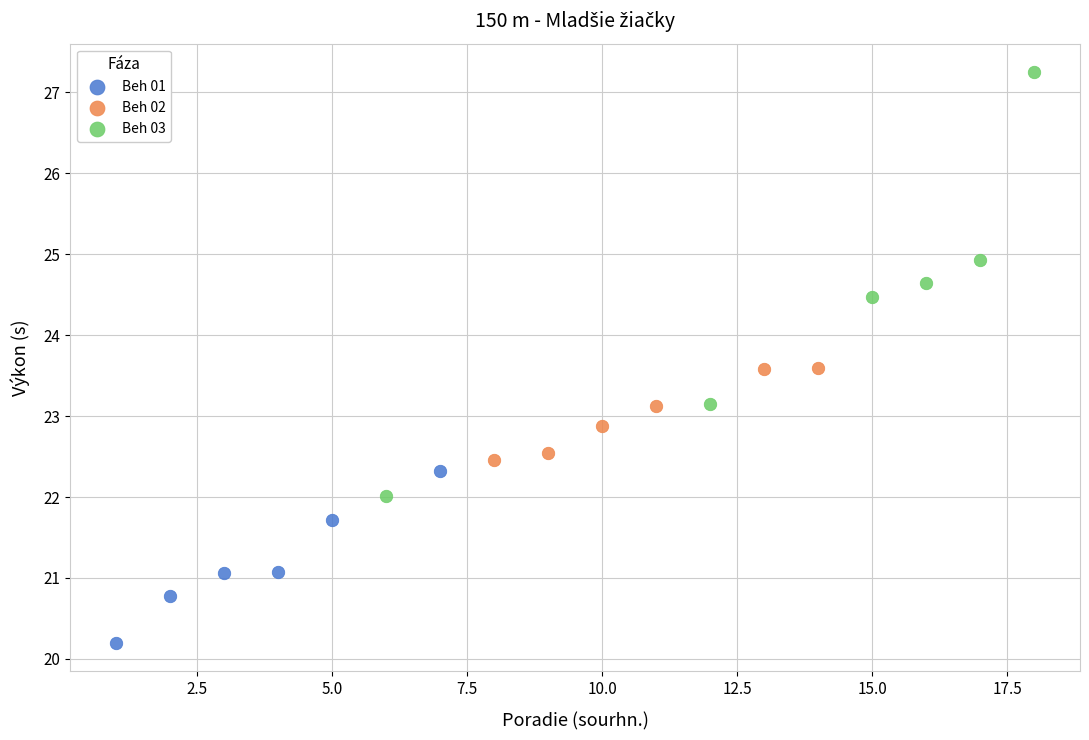

Which series reaches the minimum Y coordinate?

Beh 01